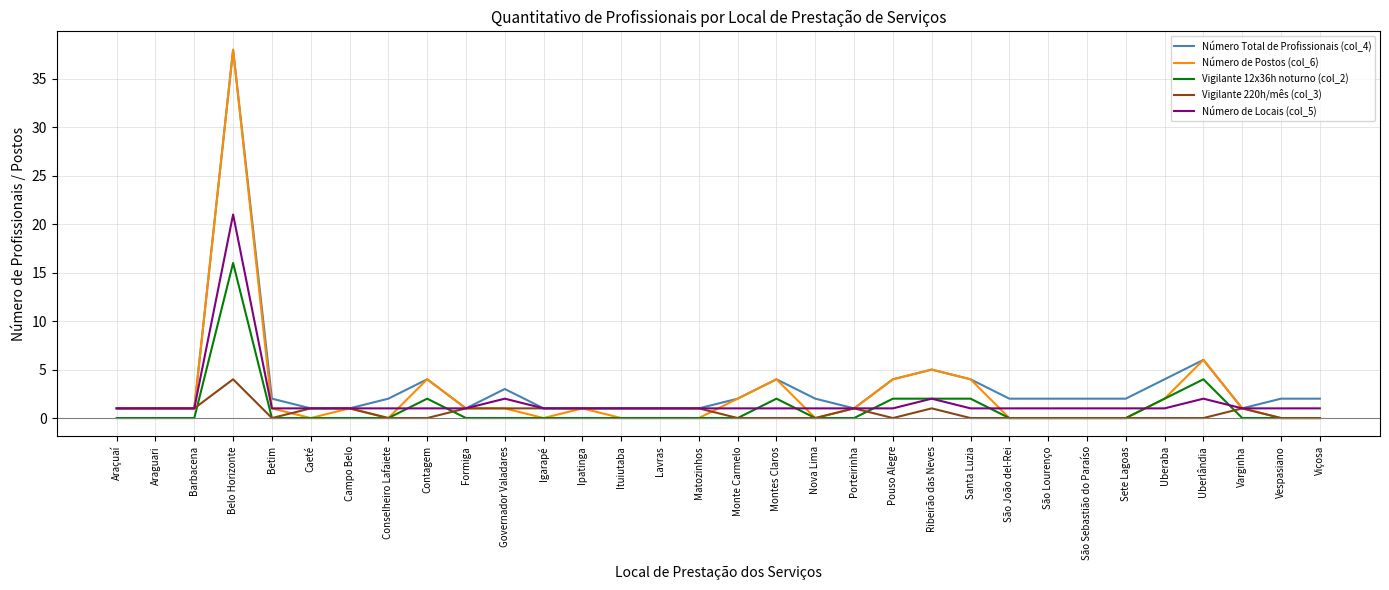

At which category is the sum across all series the highest?

Belo Horizonte